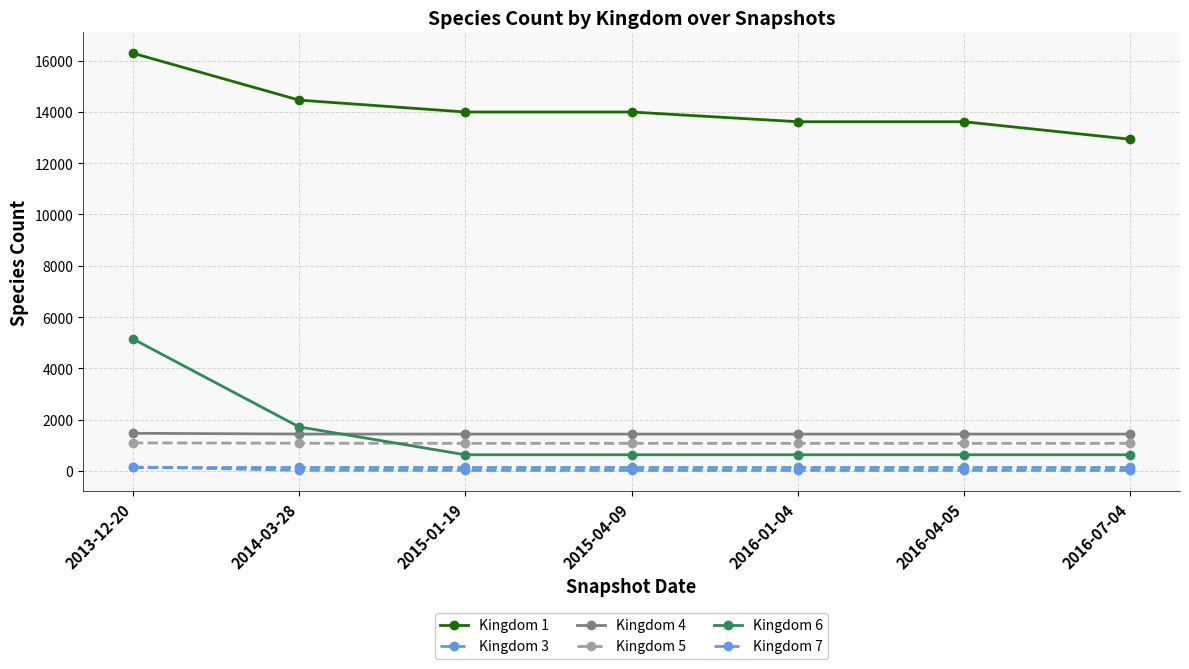

True or false: Kingdom 7 has more than 1 interior local peaks.

False